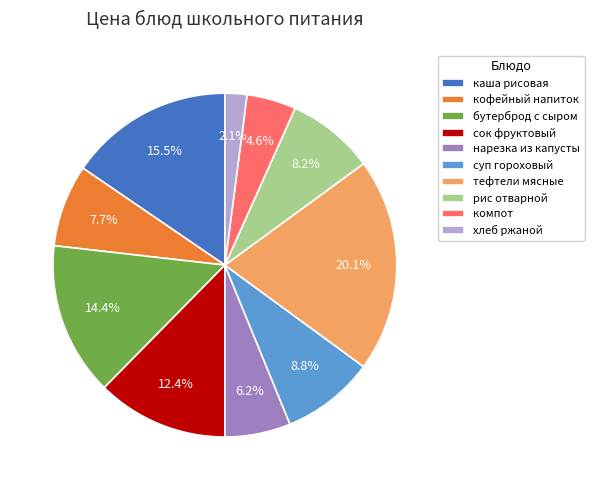

Rank the categories by value from lowest to highest.

хлеб ржаной, компот, нарезка из капусты, кофейный напиток, рис отварной, суп гороховый, сок фруктовый, бутерброд с сыром, каша рисовая, тефтели мясные